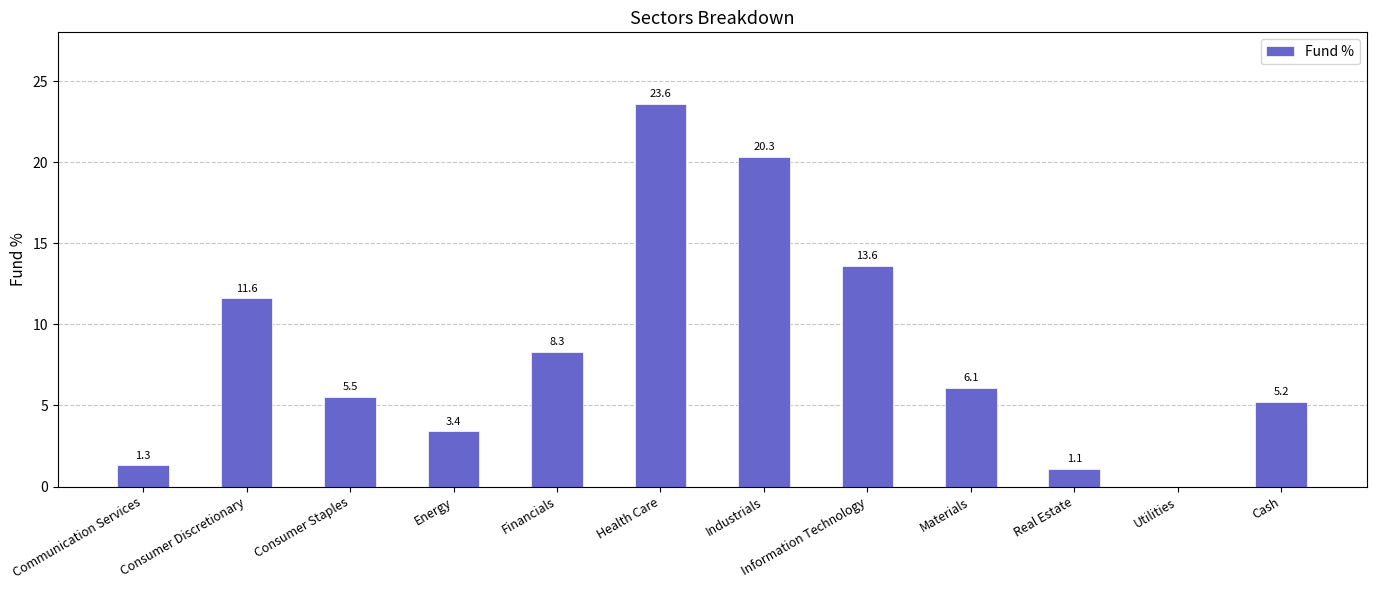

Are the bars horizontal?

No